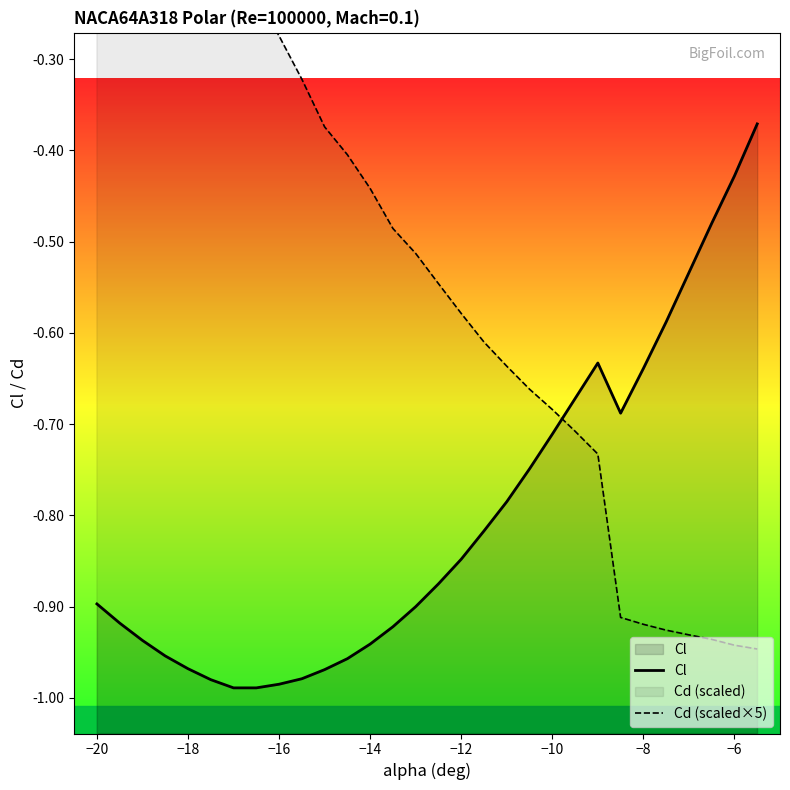

What are all the series names shown in the legend?

Cl, Cd (scaled×5)